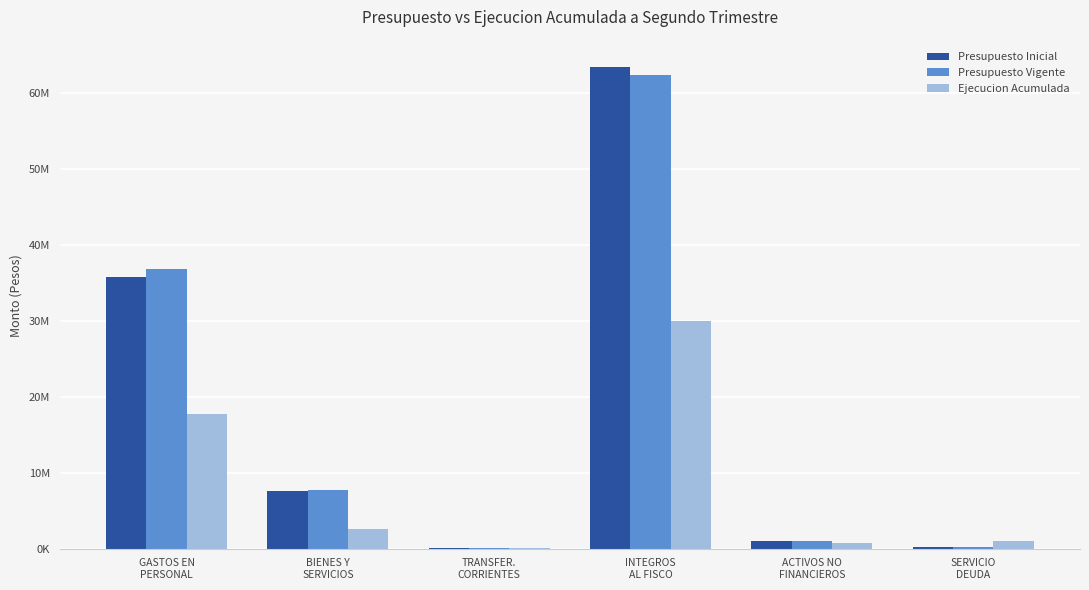

Is the value of Presupuesto Inicial at SERVICIO
DEUDA greater than the value of Presupuesto Vigente at ACTIVOS NO
FINANCIEROS?

No